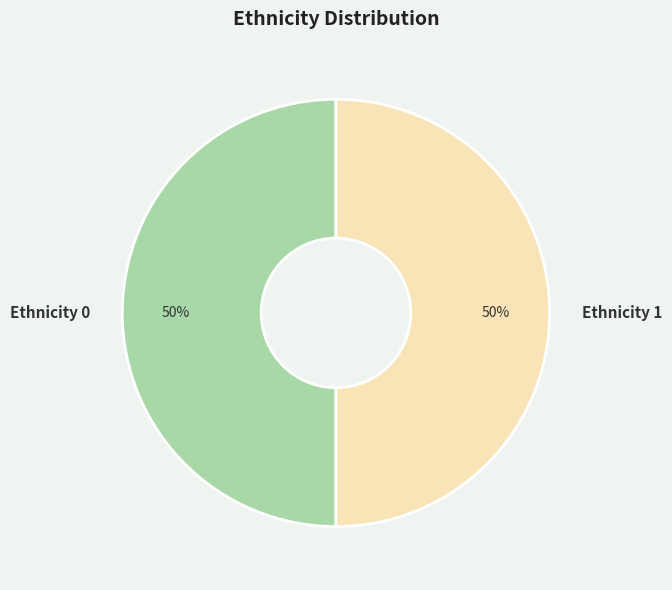

Count the number of slices in the pie.

2